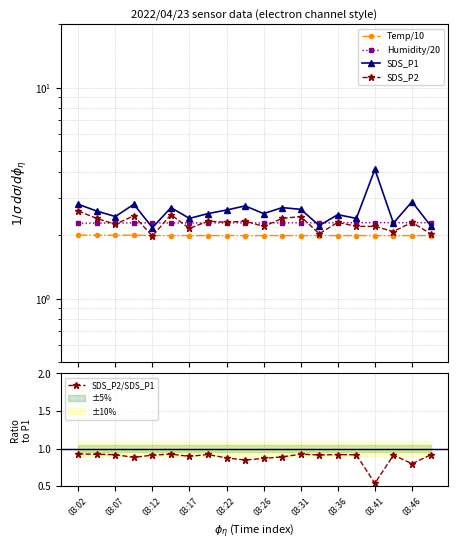

The value of SDS_P2/SDS_P1 at 03:31 is 1.4. True or false?

False